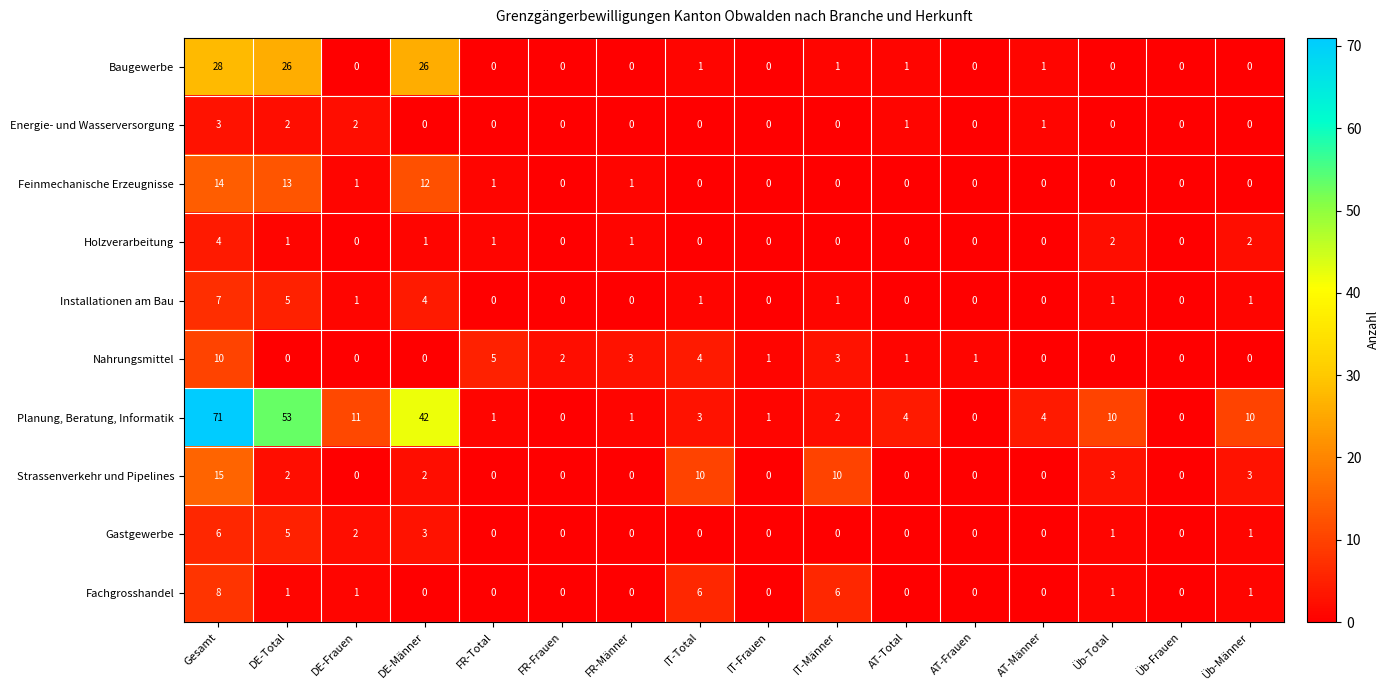

Which category has the highest value in the Holzverarbeitung series?

Gesamt